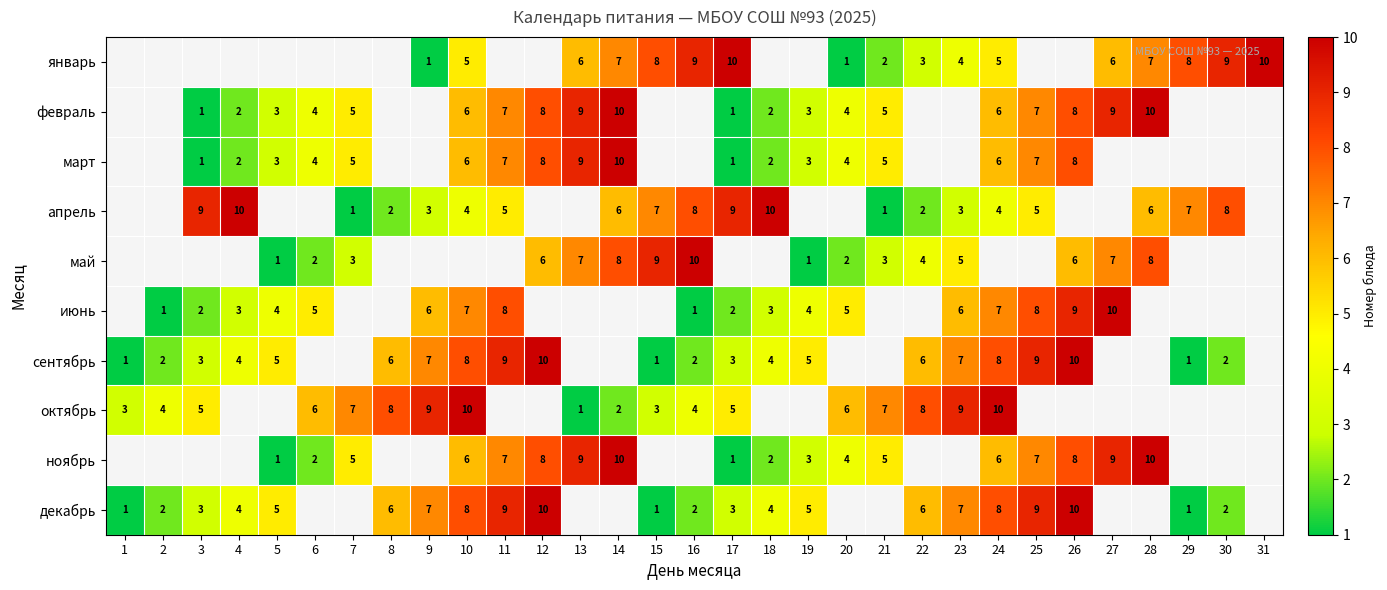

The май series shows 3 at 12. True or false?

False